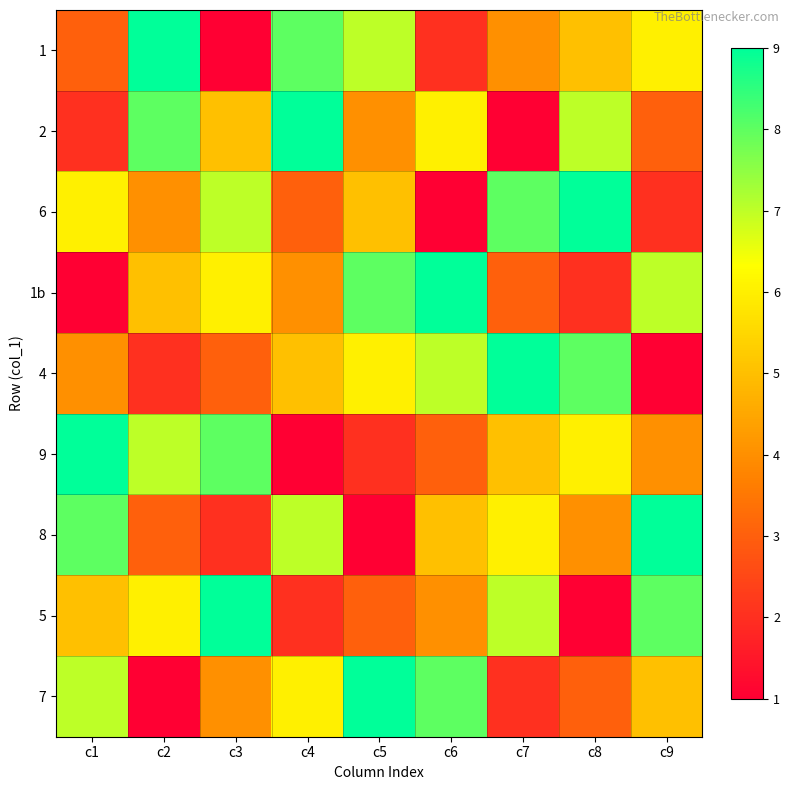

How many data points does each series have?

9